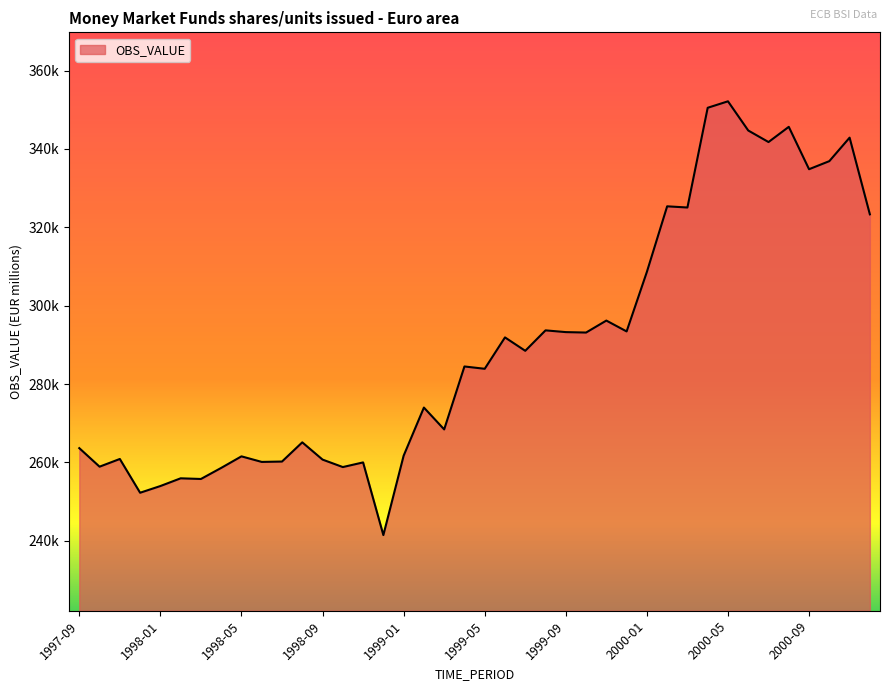

Does the chart have visible grid lines?

No